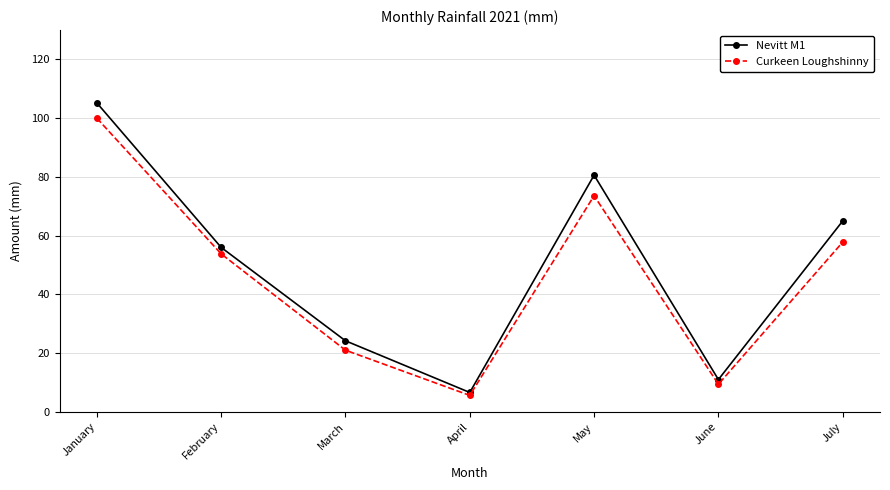

In Curkeen Loughshinny, how many points are higher than both neighbors (excluding endpoints)?

1